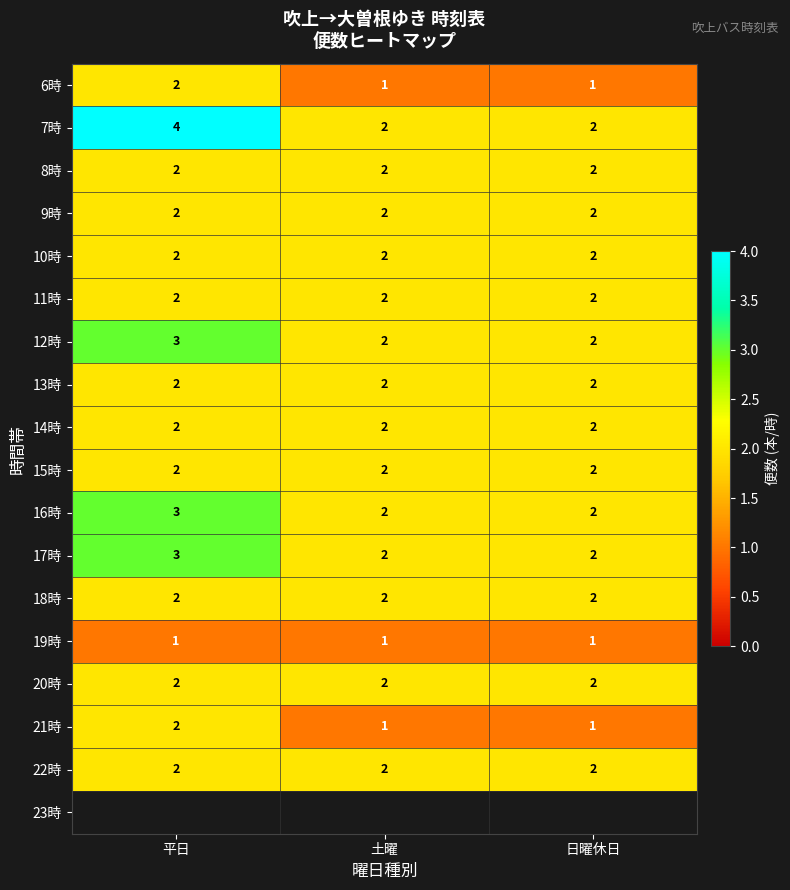

What is the smallest value displayed?

1.0